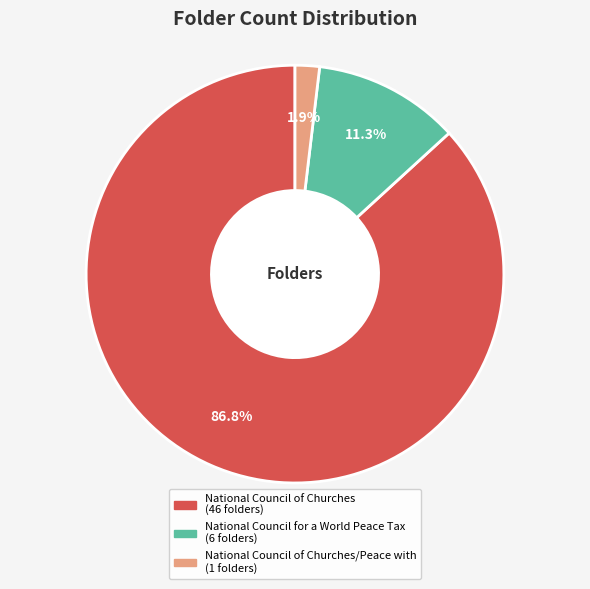

Is there a majority slice in this chart?

Yes